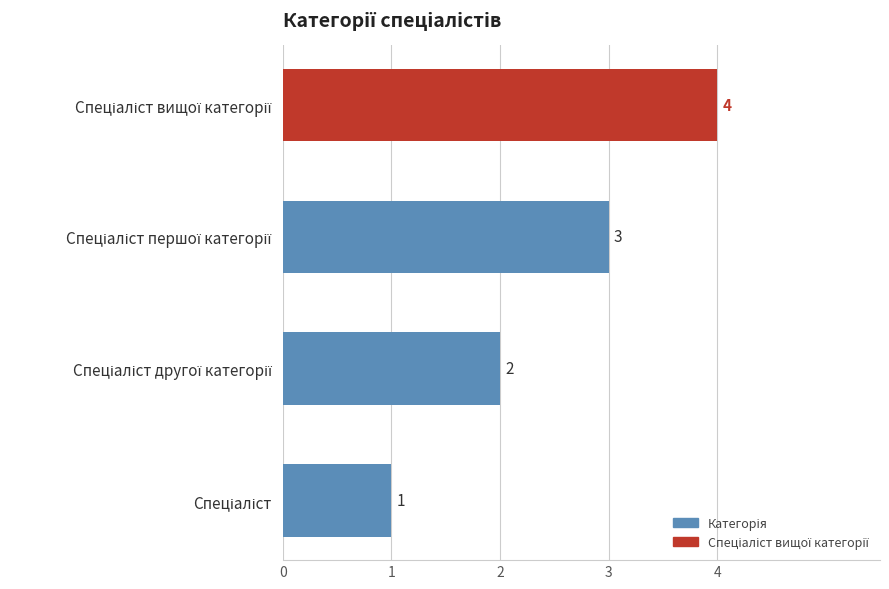

Count the values in the range 2 to 4.

3